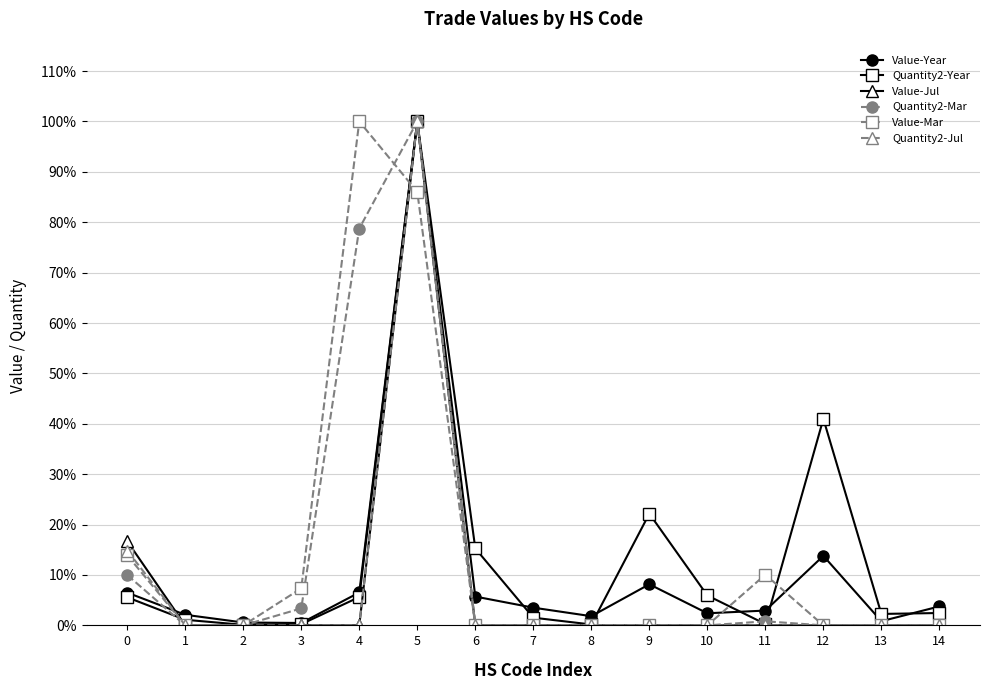

Is this an area chart (filled region under the line)?

No